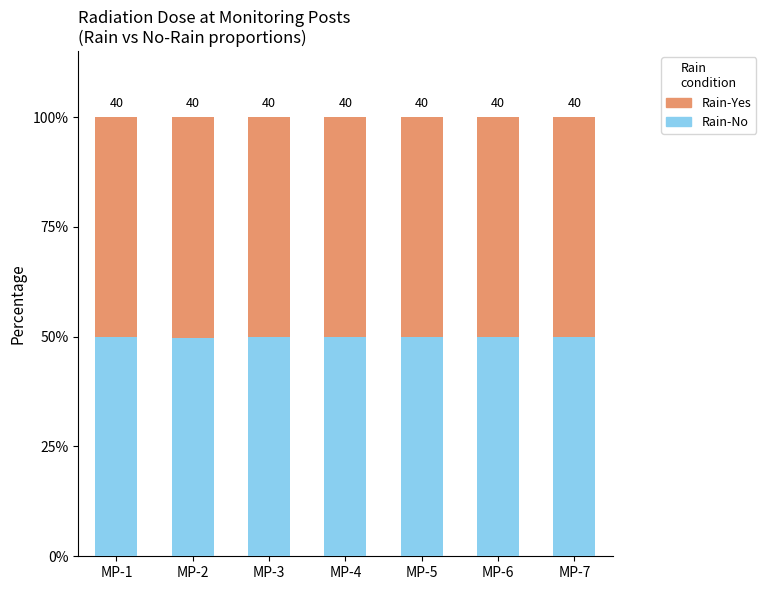

What are all the series names shown in the legend?

Rain-Yes, Rain-No